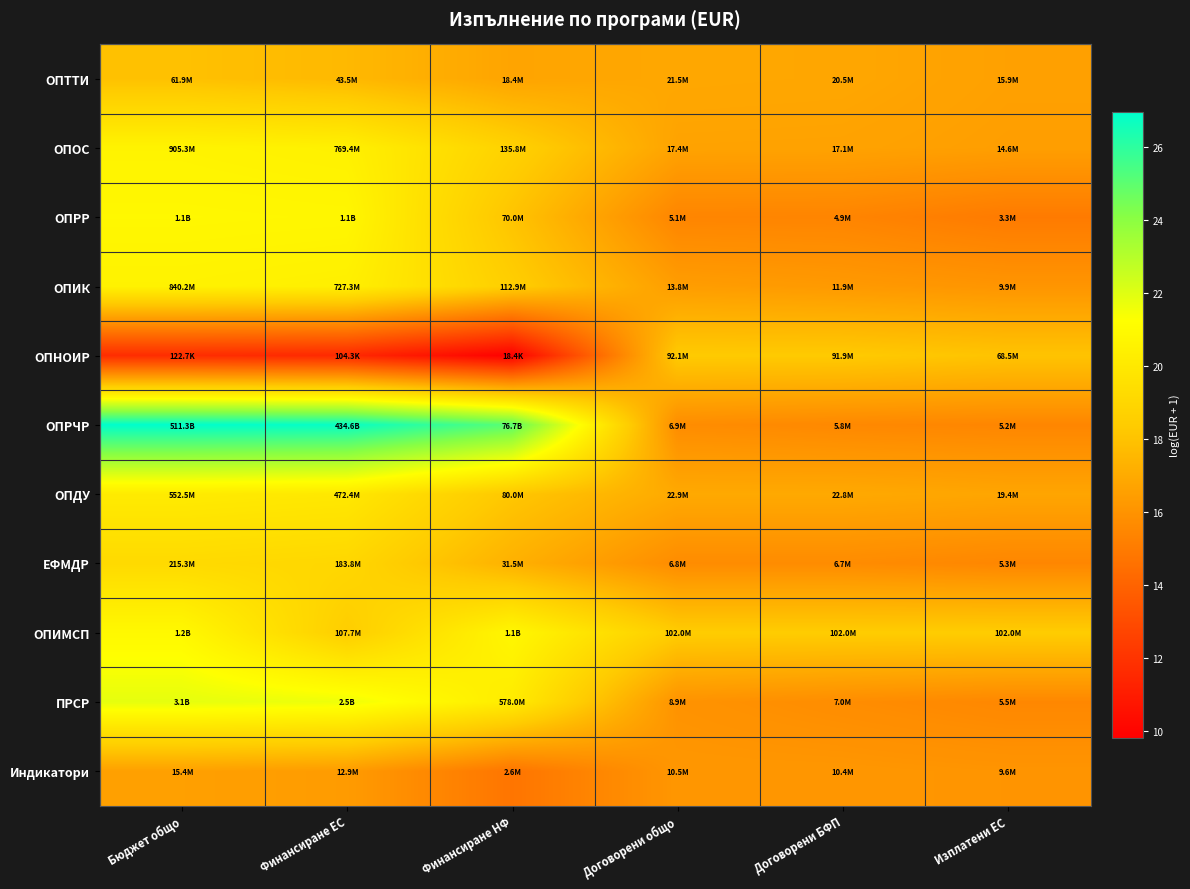

Which series has the largest range (max minus min)?

ОПРЧР